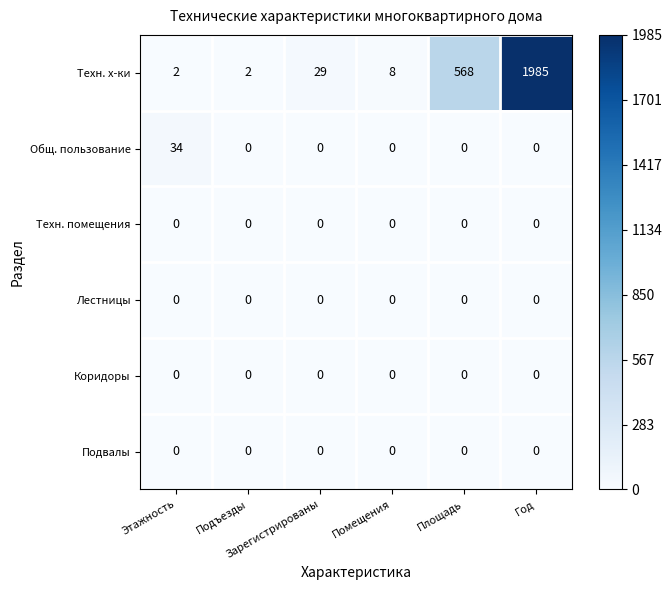

What is the difference between the maximum and second lowest values in the Техн. х-ки series?

1983